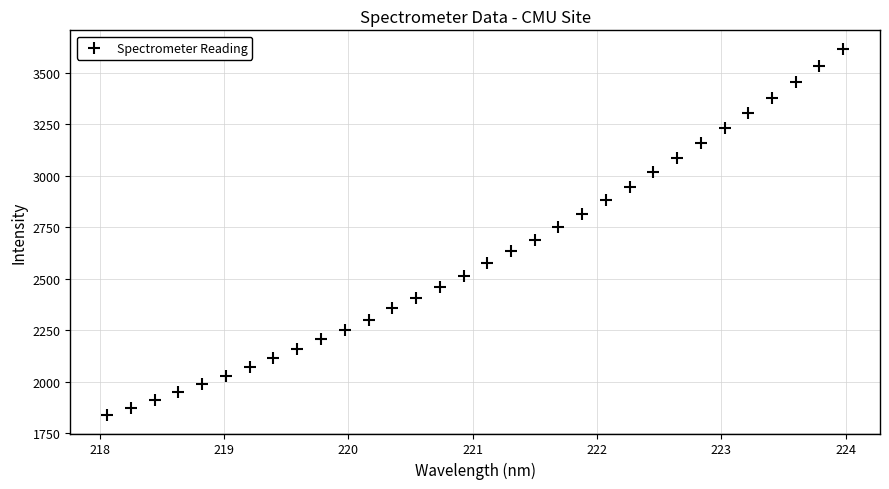

What is the range of X values (max minus min)?

5.9